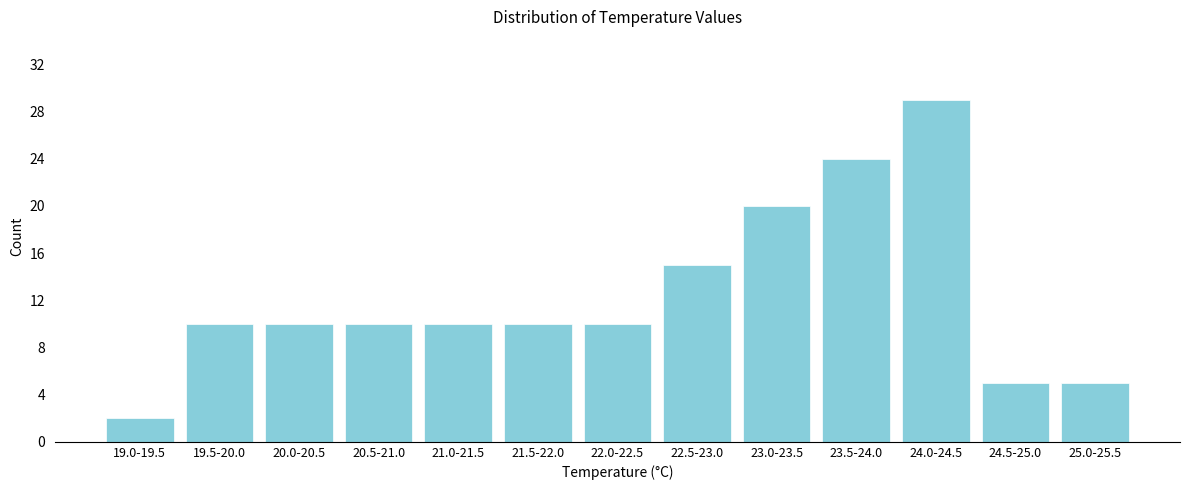

Reading left to right, list all the values displayed in this chart.

2	10	10	10	10	10	10	15	20	24	29	5	5